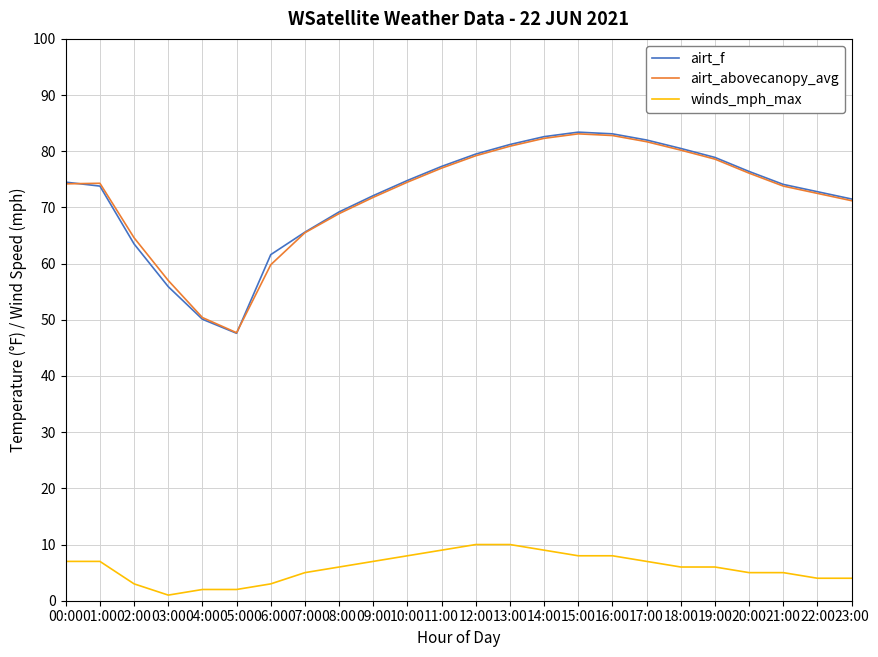

True or false: airt_f has more than 2 interior local peaks.

False